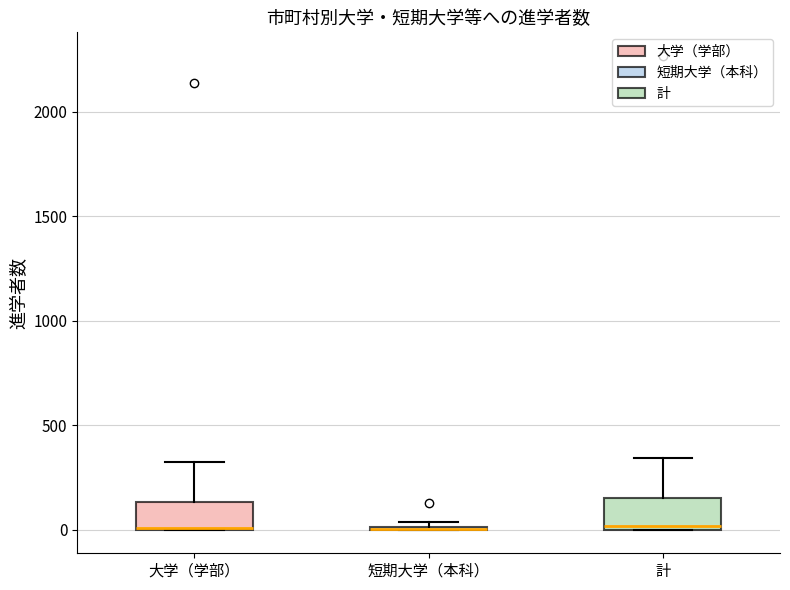

Reading left to right, read every box against the y-axis: the position of its median line, the range the box covers, and the ends of its whiskers. The values are not printed on the chart, so give them approximately, as read against the axis.

大学（学部）: median 0 (drawn on the box's lower edge), box 0 to 150, whiskers 0 to 300
短期大学（本科）: box collapsed to a line at 0, whiskers 0 to 50
計: median 0 (just above the box's lower edge), box 0 to 150, whiskers 0 to 350